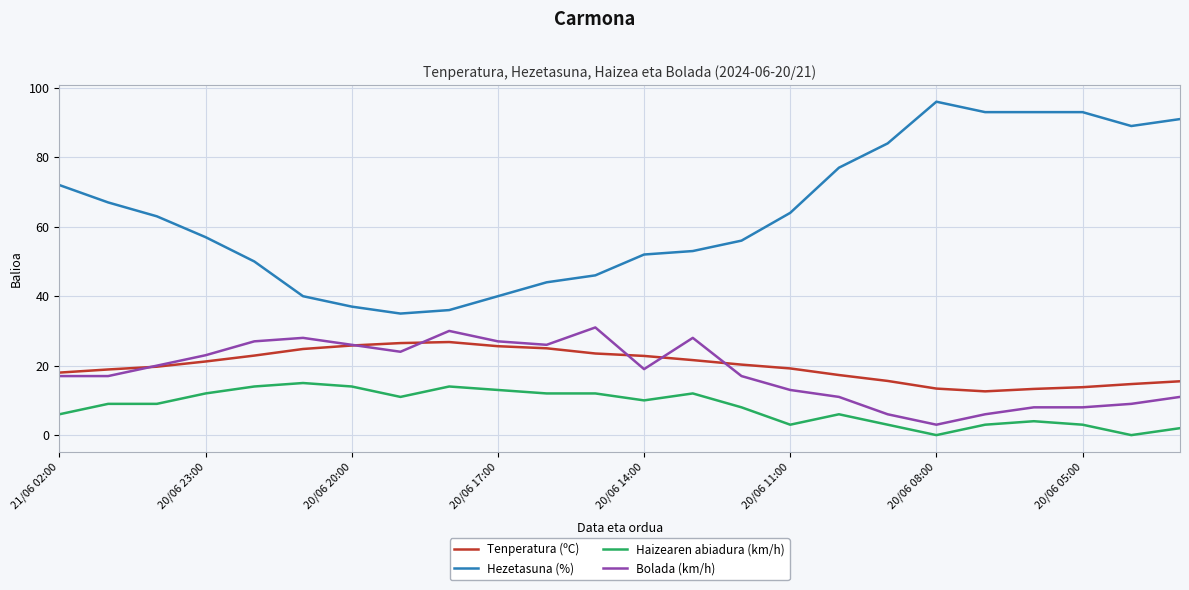

Which series has the largest total across all categories?

Hezetasuna (%)